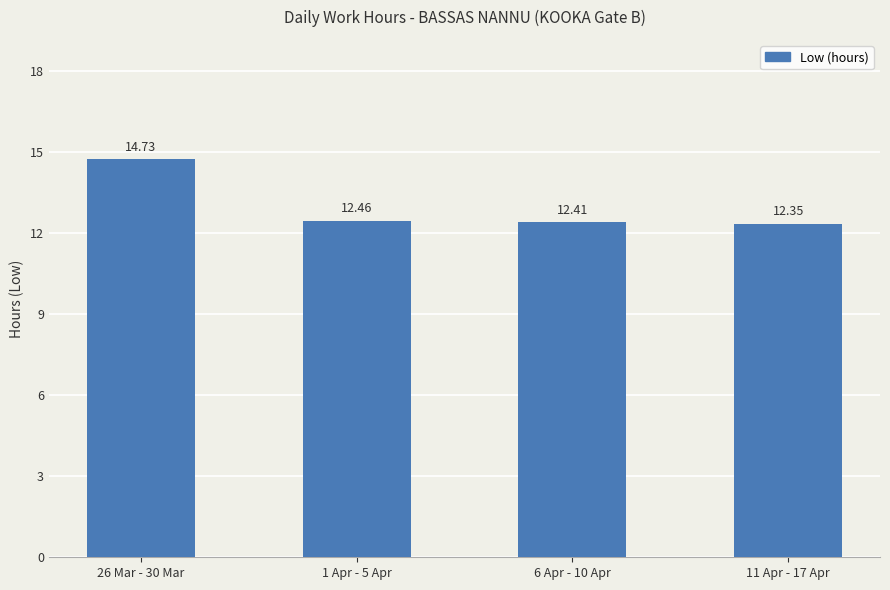

List the labels in order of value, largest first.

26 Mar - 30 Mar, 1 Apr - 5 Apr, 6 Apr - 10 Apr, 11 Apr - 17 Apr